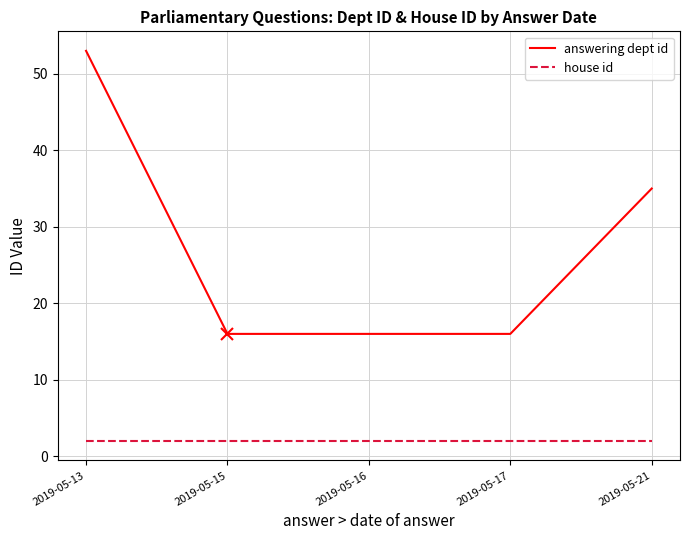

At which category is the sum across all series the highest?

2019-05-13